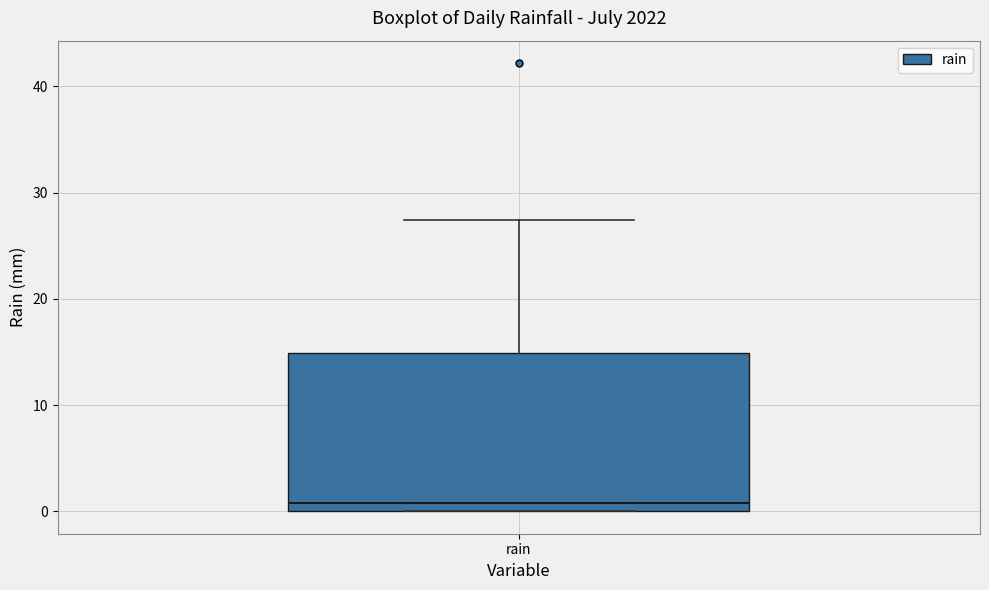

Read this box plot against the y-axis: the position of the median line, the range covered by the box, and the ends of both whiskers. The values are not printed on the chart, so give them approximately, as read against the axis.

median 1, box 0 to 15, whiskers 0 to 27